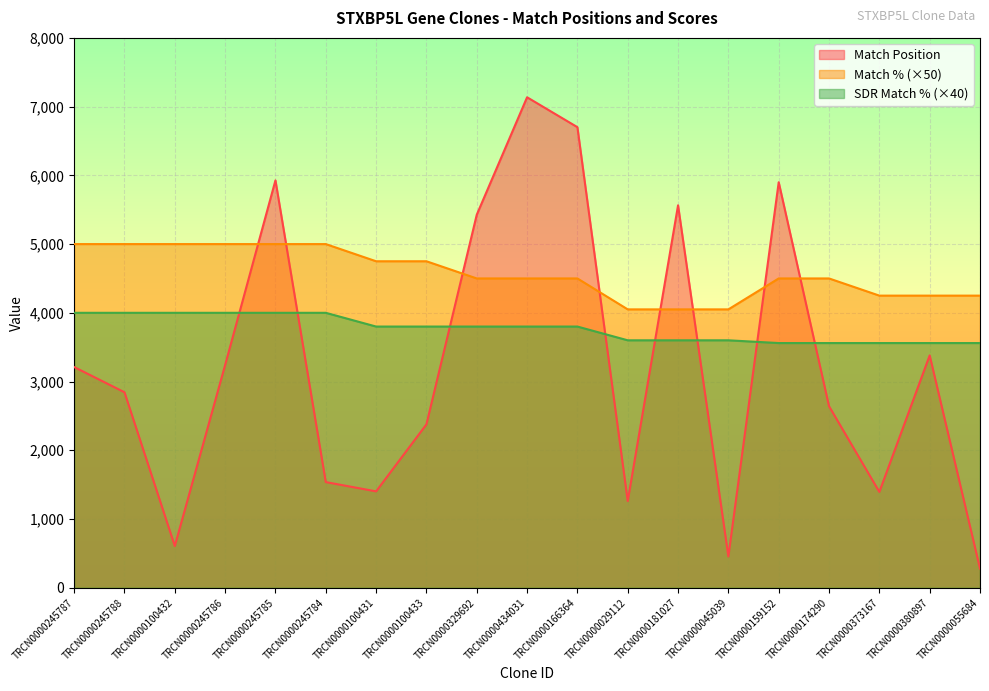

At which category is the sum across all series the highest?

TRCN0000434031